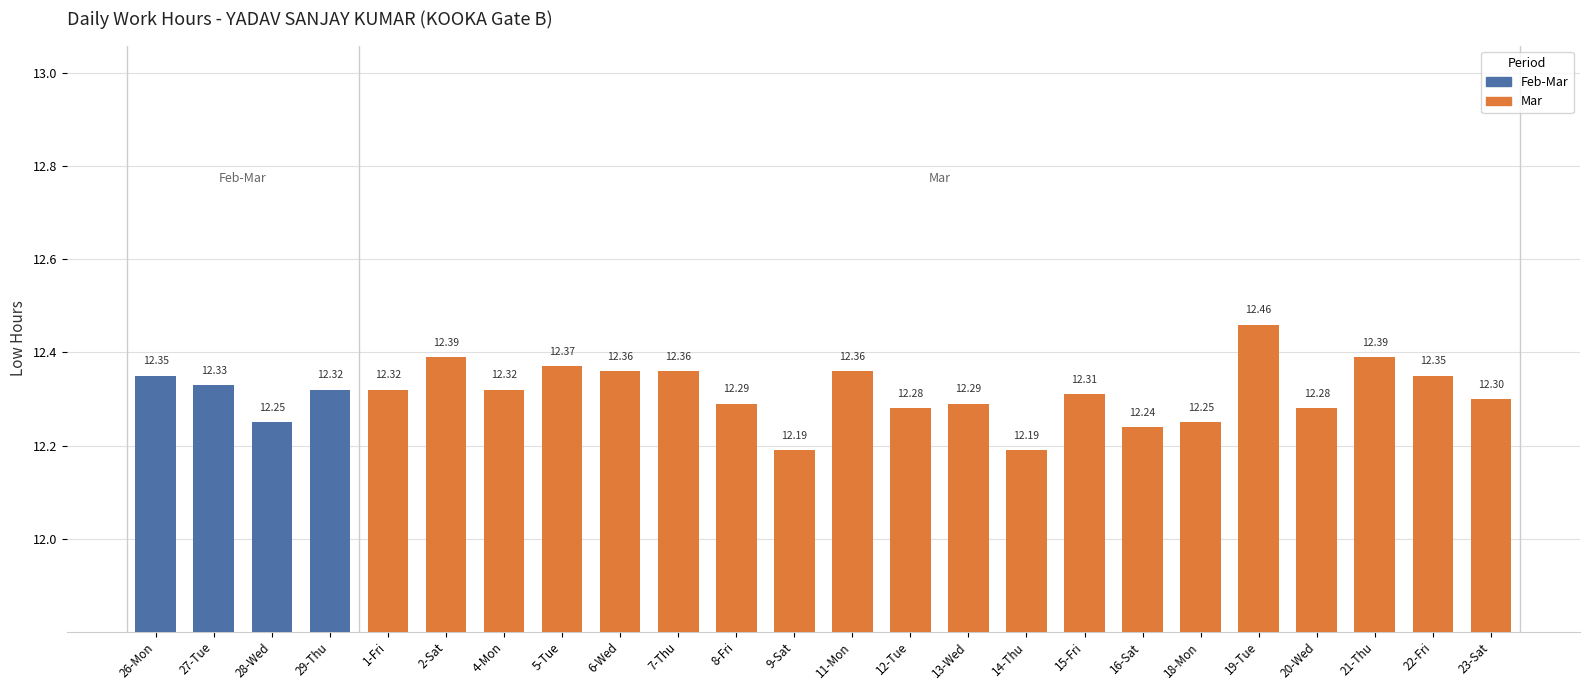

Which label corresponds to the largest value in the chart?

19-Tue